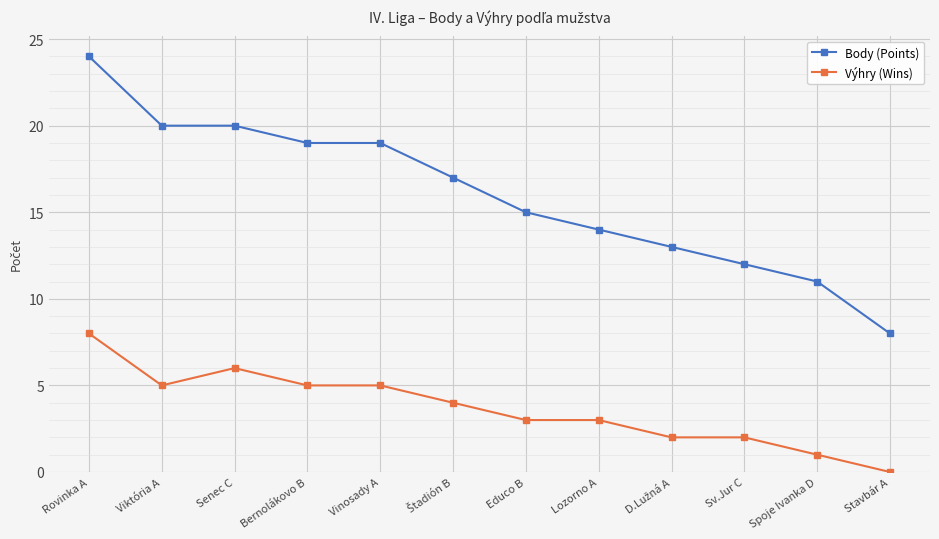

True or false: Body (Points) and Výhry (Wins) intersect in this chart.

False